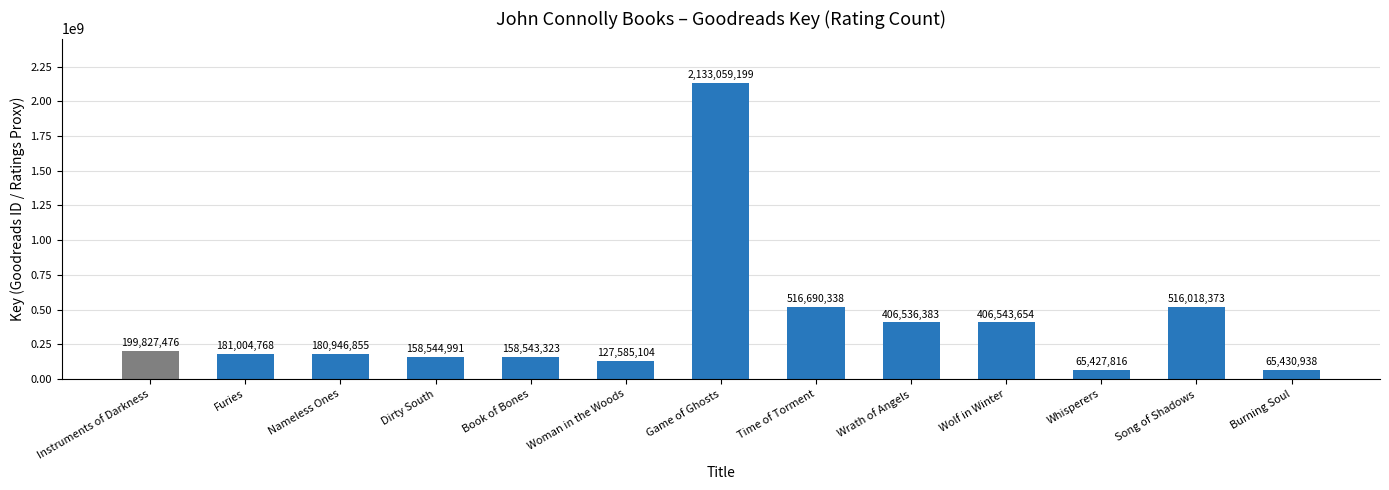

Reading left to right, list all the values displayed in this chart.

199827476	181004768	180946855	158544991	158543323	127585104	2133059199	516690338	406536383	406543654	65427816	516018373	65430938